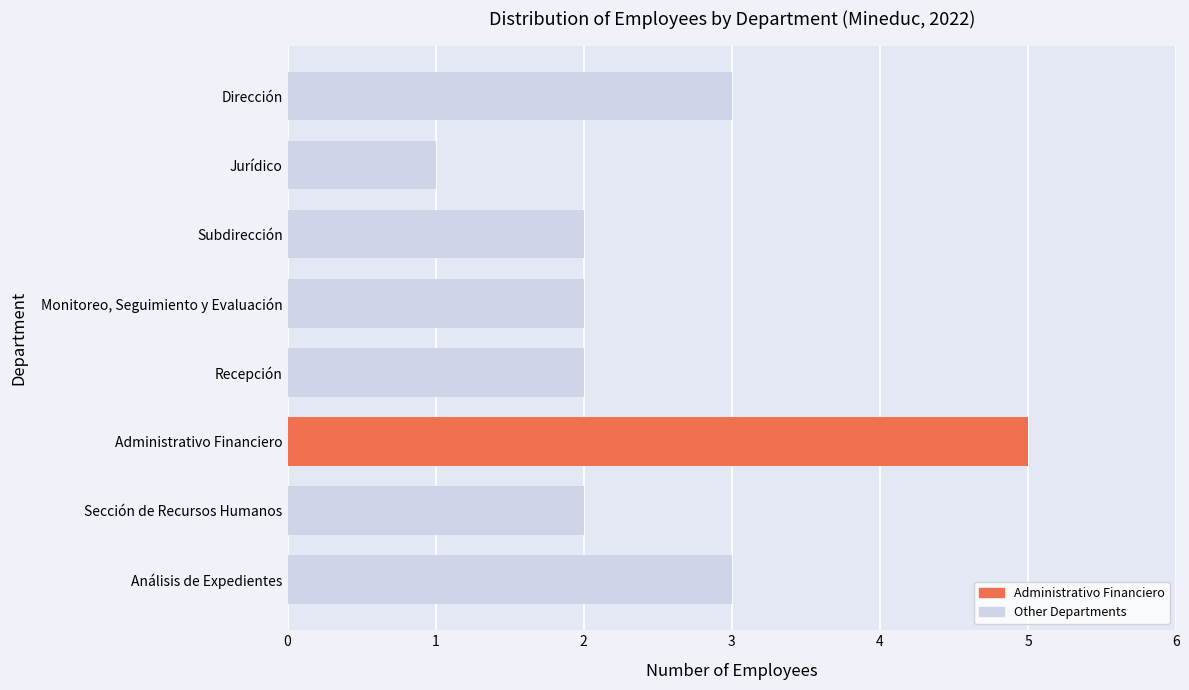

Which category has the lowest value across all series?

Jurídico